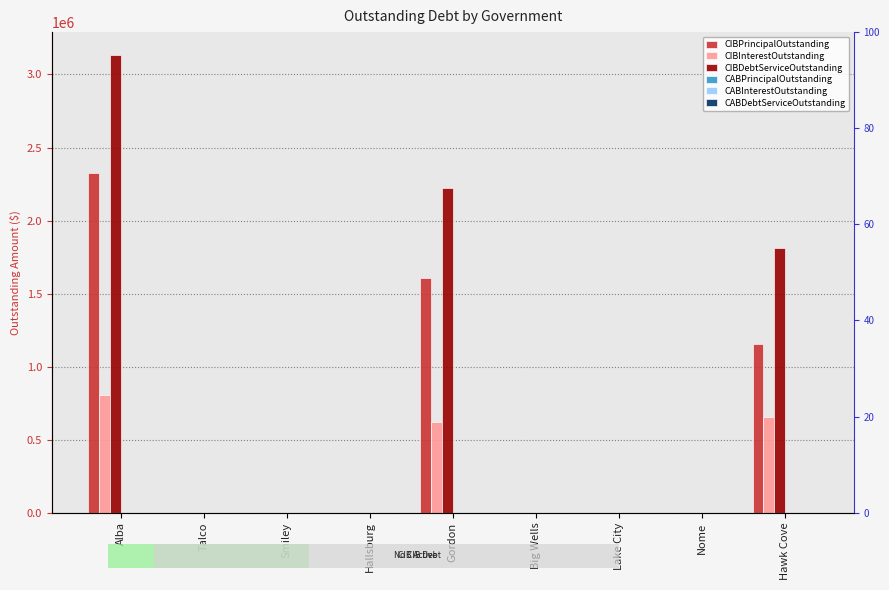

At how many categories does at least one series exceed 1831429?

2